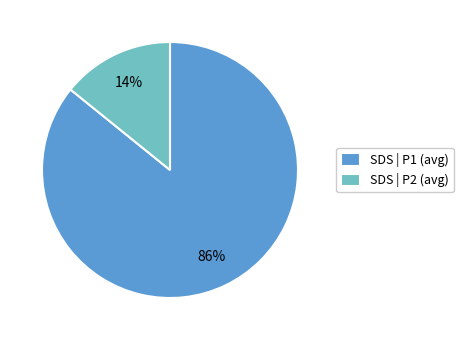

Rank the categories by value from highest to lowest.

SDS | P1 (avg), SDS | P2 (avg)